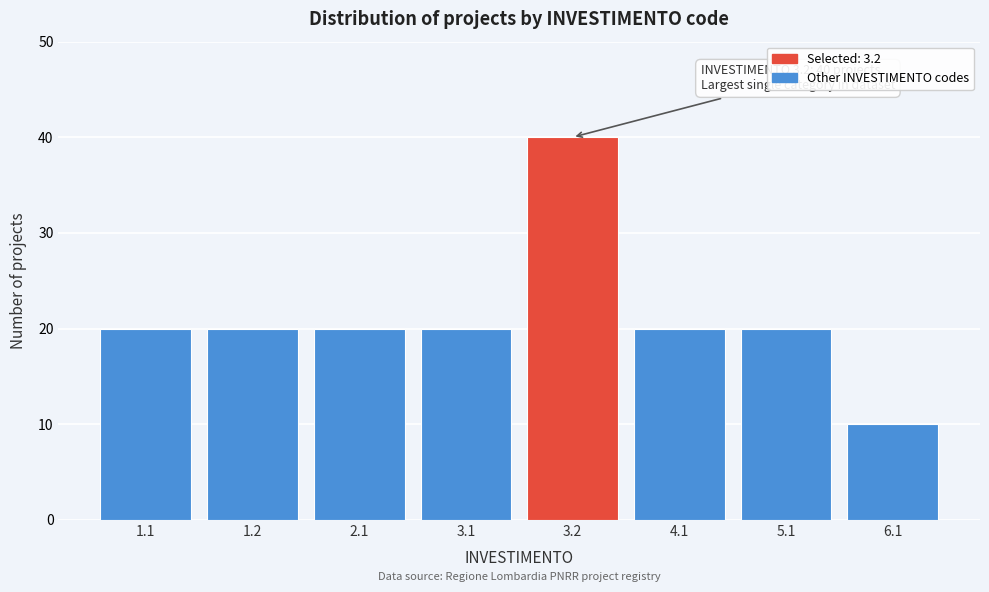

Reading right to left, transcribe all the data shown in this chart.

6.1=10	5.1=20	4.1=20	3.2=40	3.1=20	2.1=20	1.2=20	1.1=20